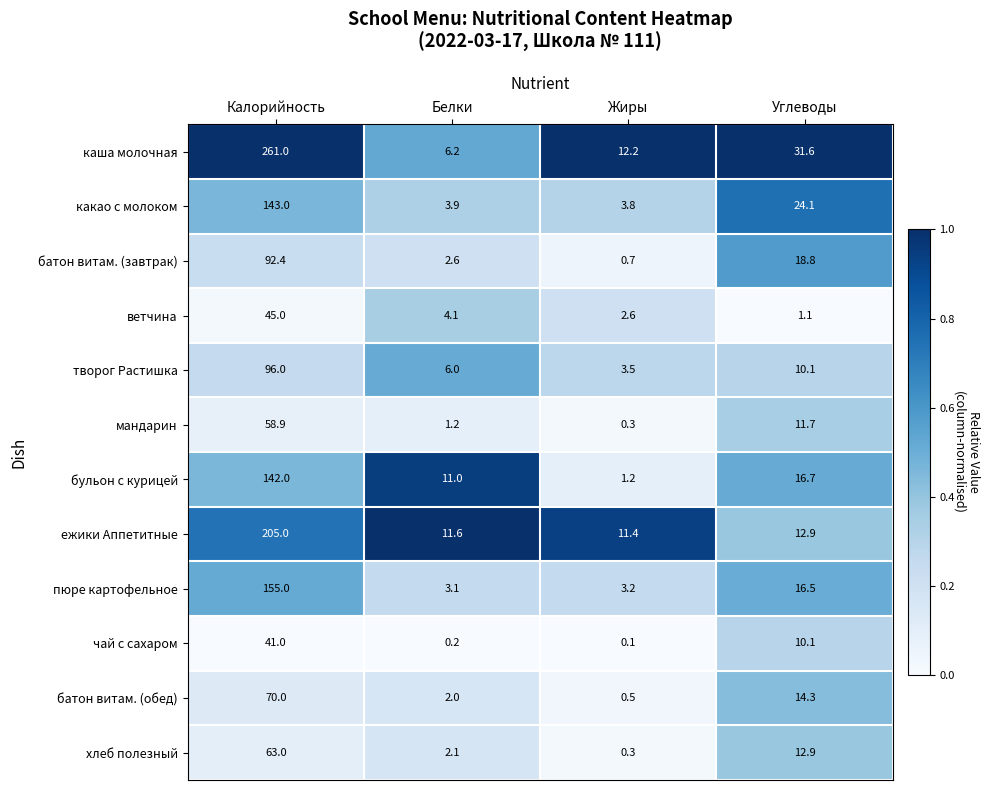

What is the total value across all series at Жиры?

39.8